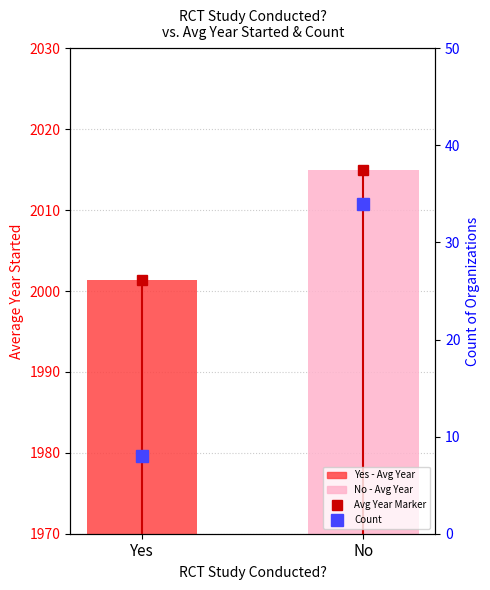

What is the difference between the Avg Year Started values at Yes and No?

13.6